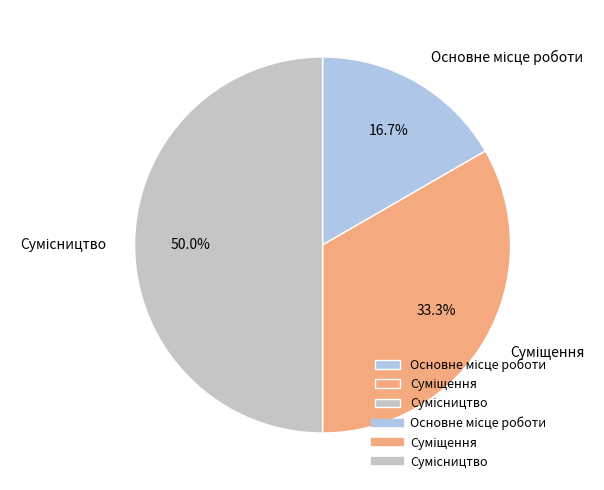

How many slices are in this pie chart?

3